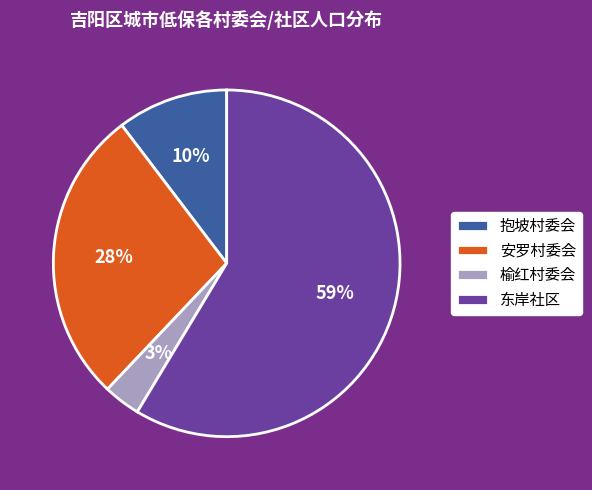

The 东岸社区 slice represents 59% of the pie. True or false?

True